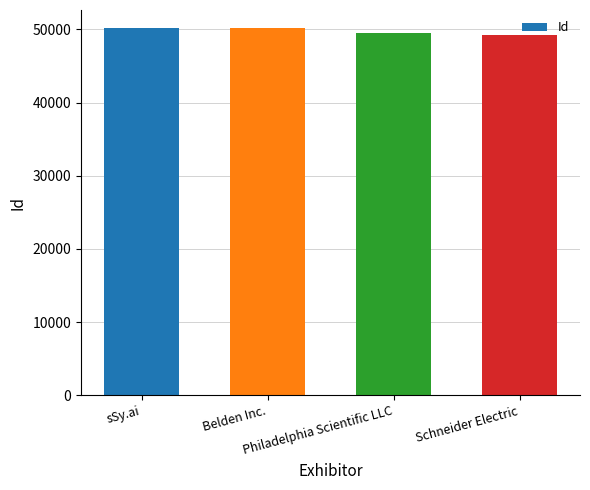

Where does the data first go above 50127?

sSy.ai